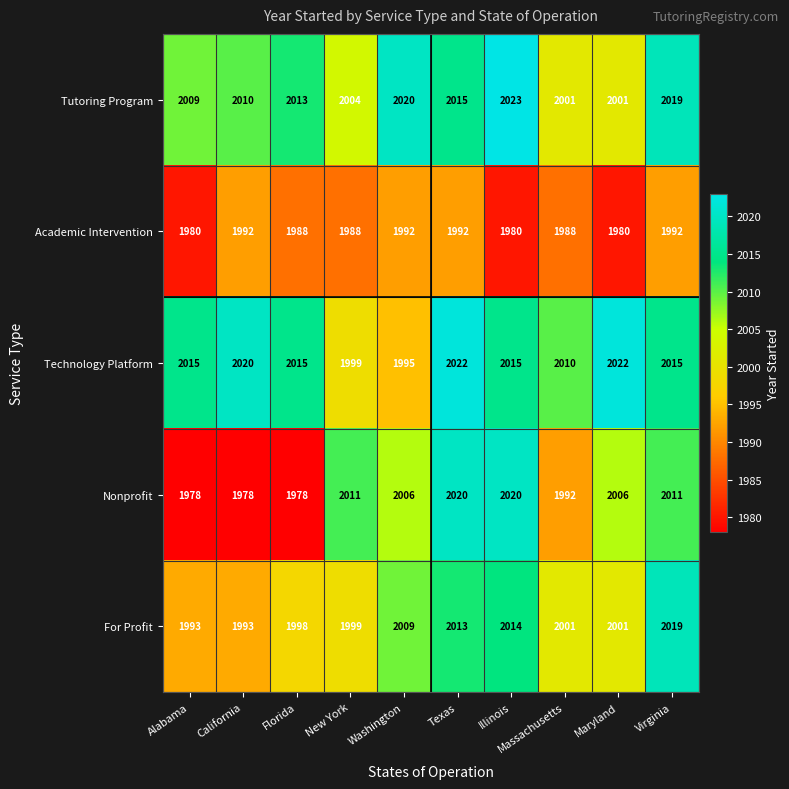

What is the difference between the maximum and second lowest values in the Technology Platform series?

23